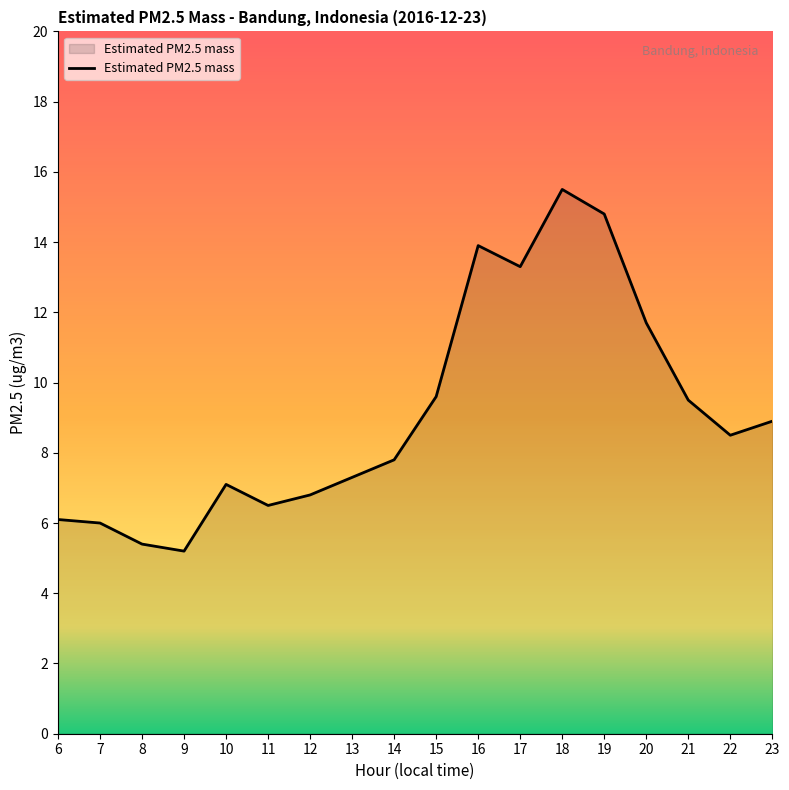

How many series are shown in this chart?

1